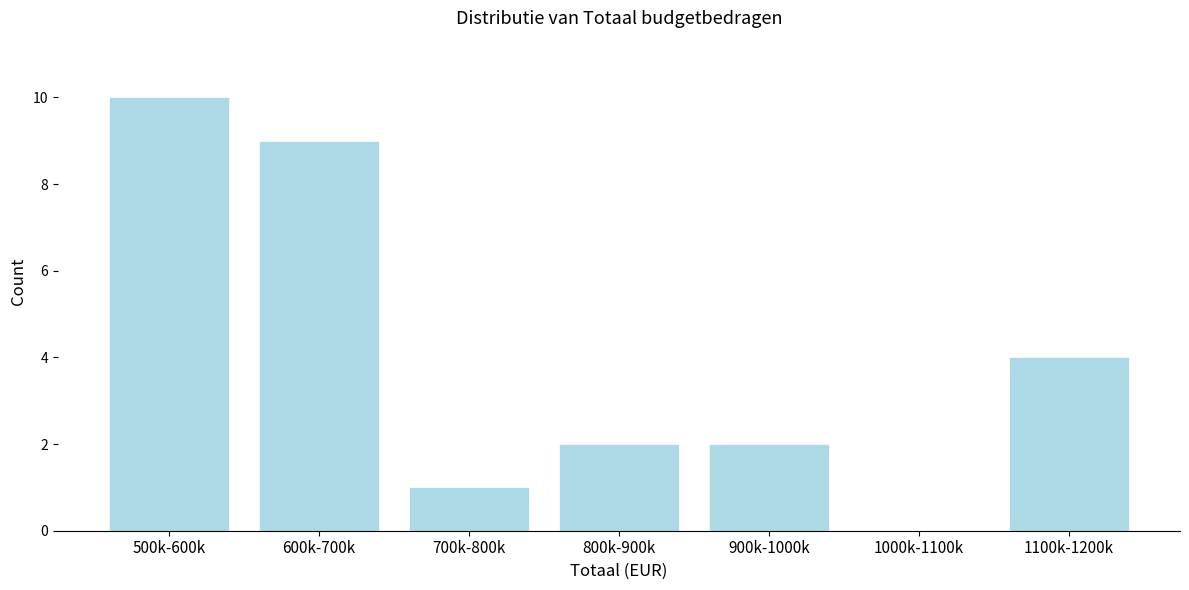

Reading right to left, list all the values displayed in this chart.

1100k-1200k=4	1000k-1100k=0	900k-1000k=2	800k-900k=2	700k-800k=1	600k-700k=9	500k-600k=10